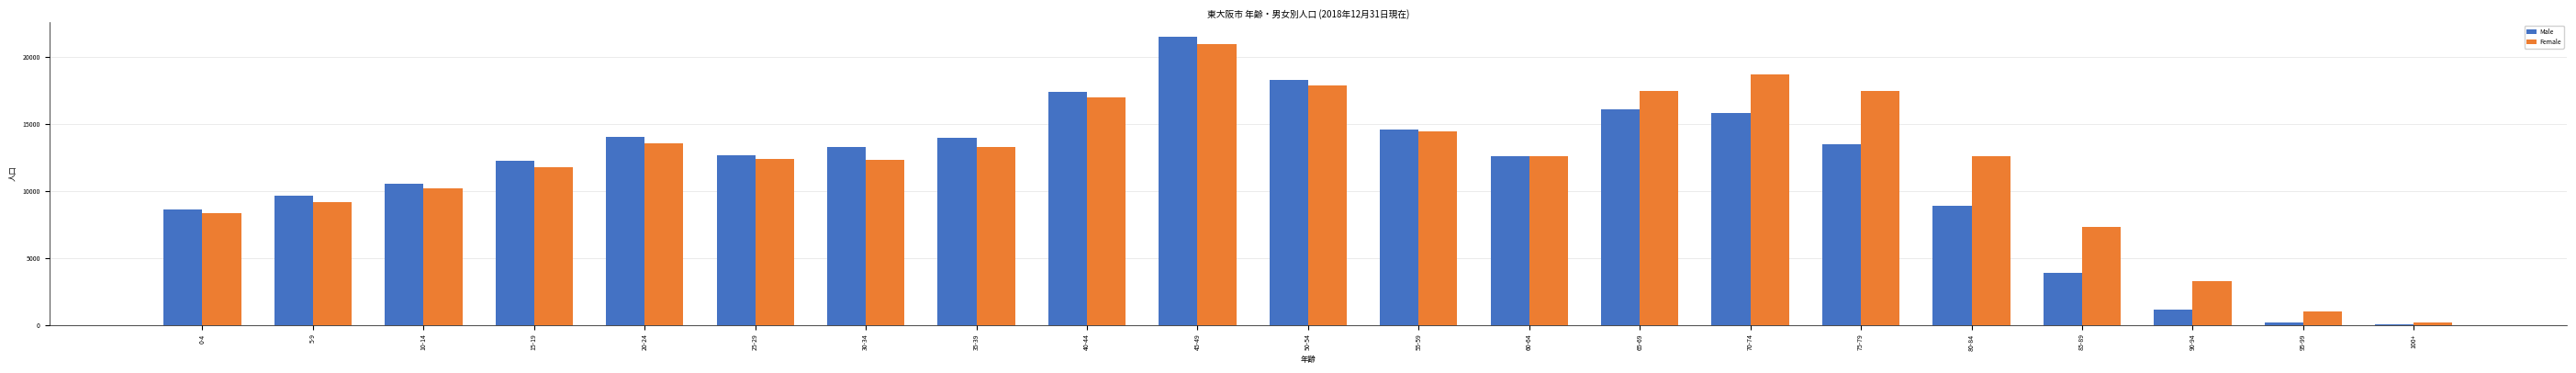

How many distinct data groups are displayed?

2